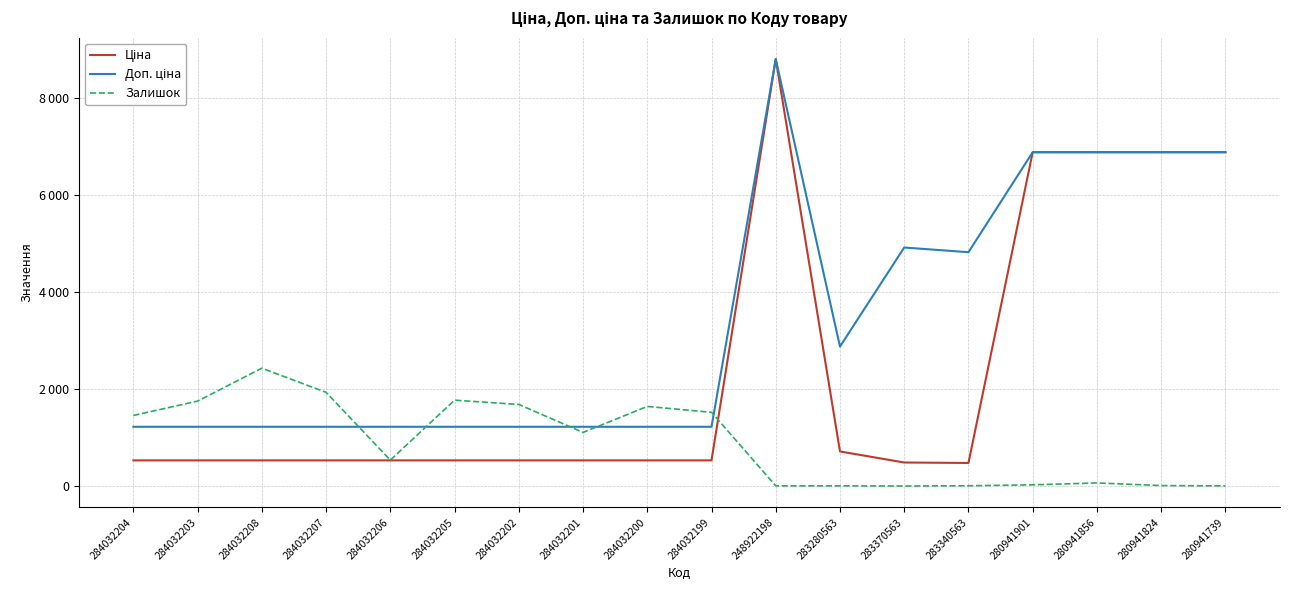

What position from the right is 283280563?

7